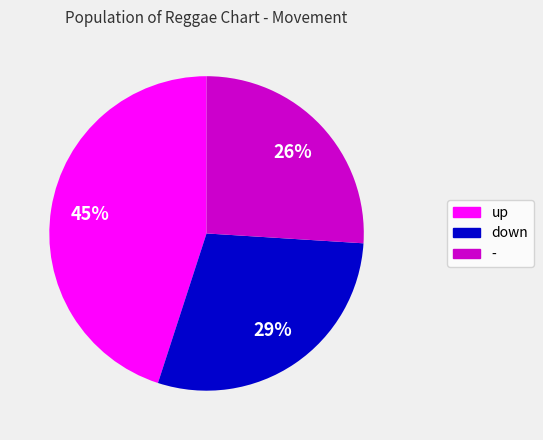

Do up and down together represent more than half of the pie?

Yes